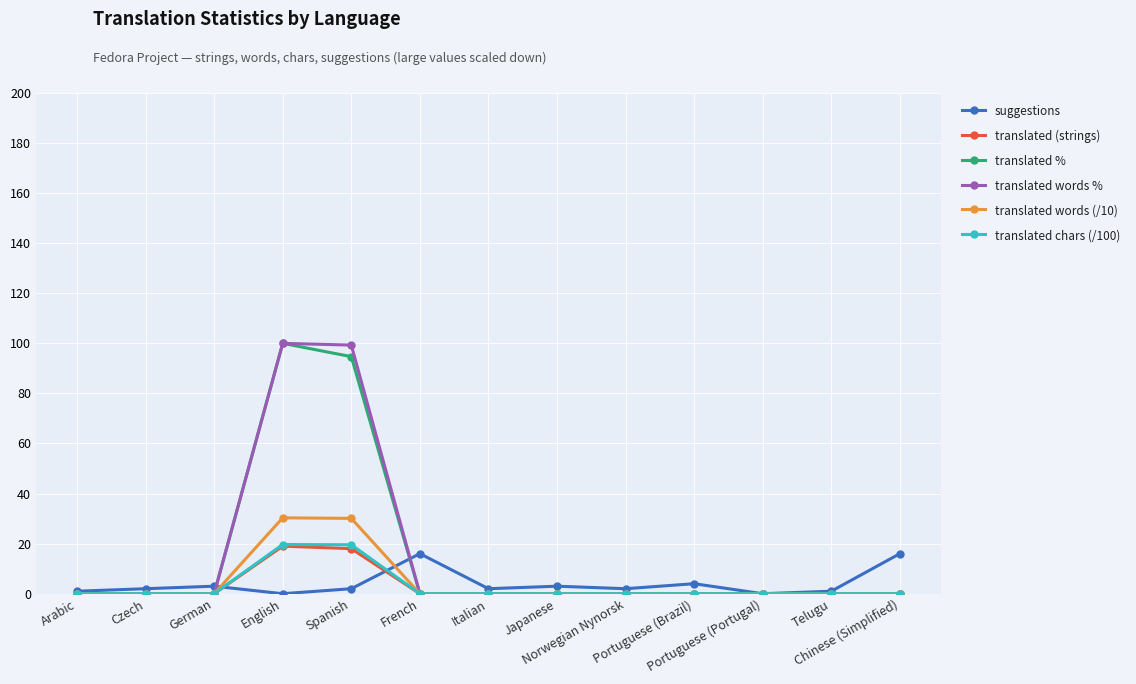

True or false: translated % has more than 0 points higher than both neighbors.

True